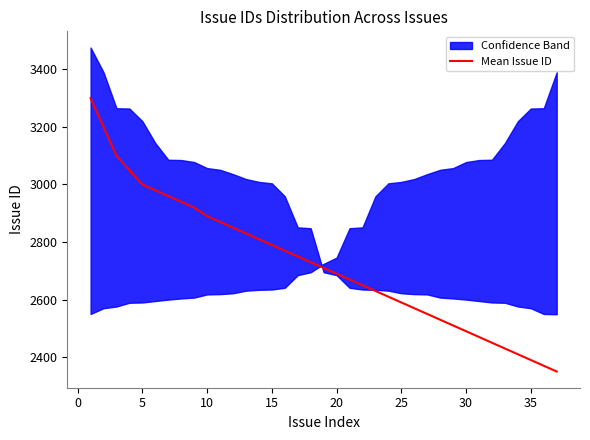

What is the greatest value displayed?

3300